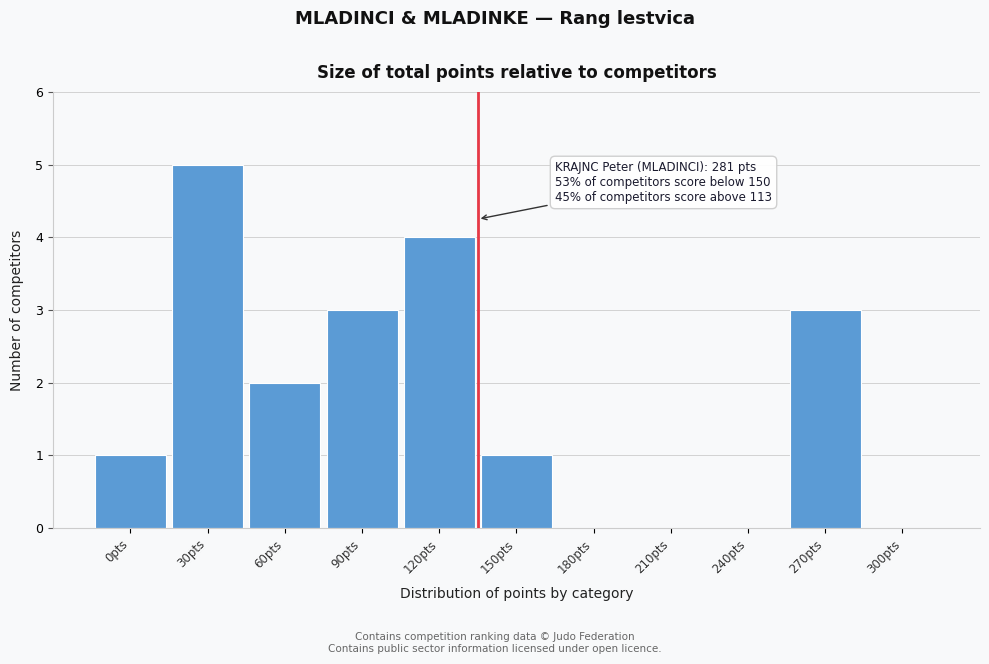

Reading left to right, what are all the values shown in this chart?

0pts=1	30pts=5	60pts=2	90pts=3	120pts=4	150pts=1	180pts=0	210pts=0	240pts=0	270pts=3	300pts=0